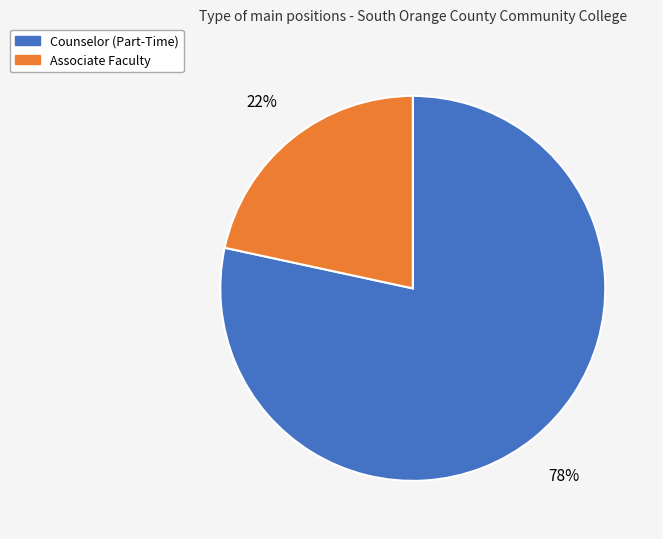

Do Associate Faculty and Counselor (Part-Time) together represent more than half of the pie?

Yes